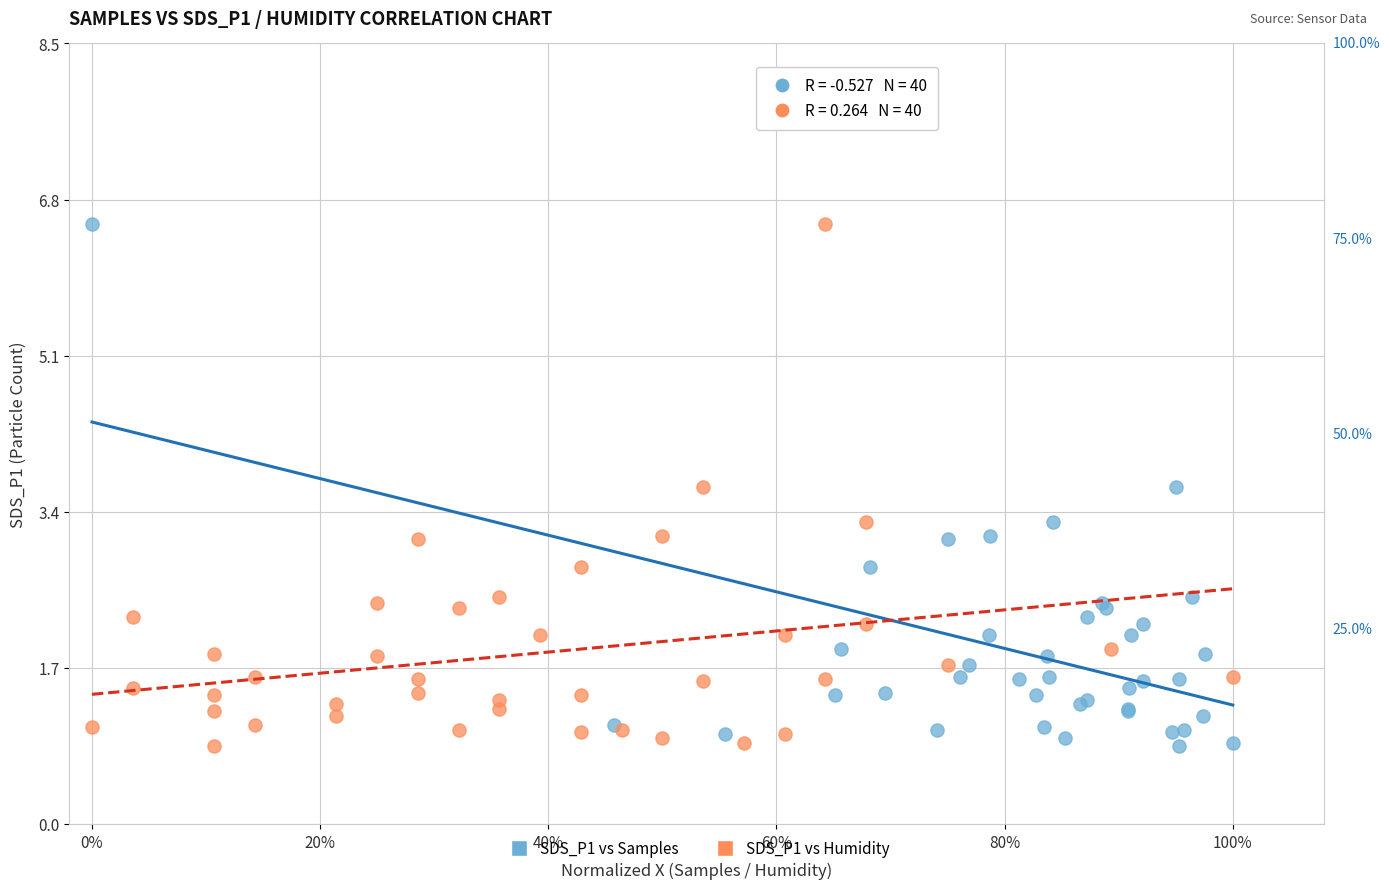

What are all the series names shown in the legend?

SDS_P1 vs Samples, SDS_P1 vs Humidity